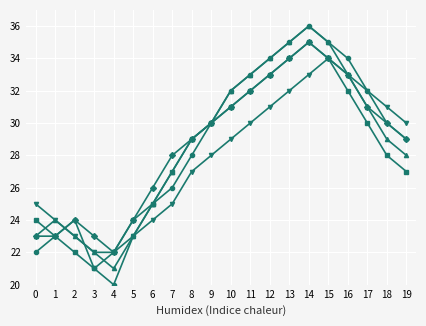

What is the total value across all series at 4?

107